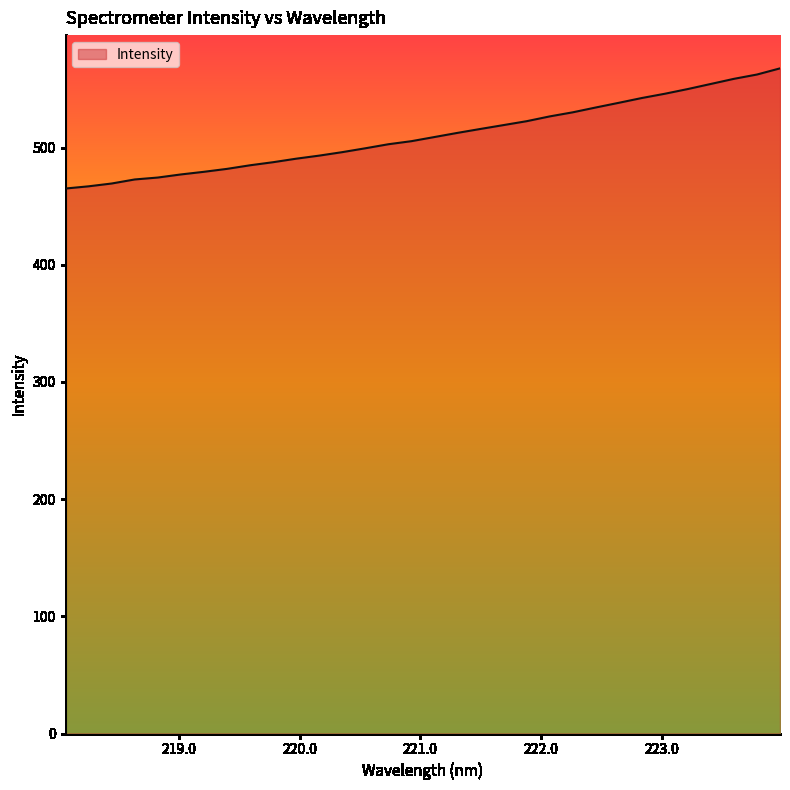

What is the minimum value shown in the chart?

465.1